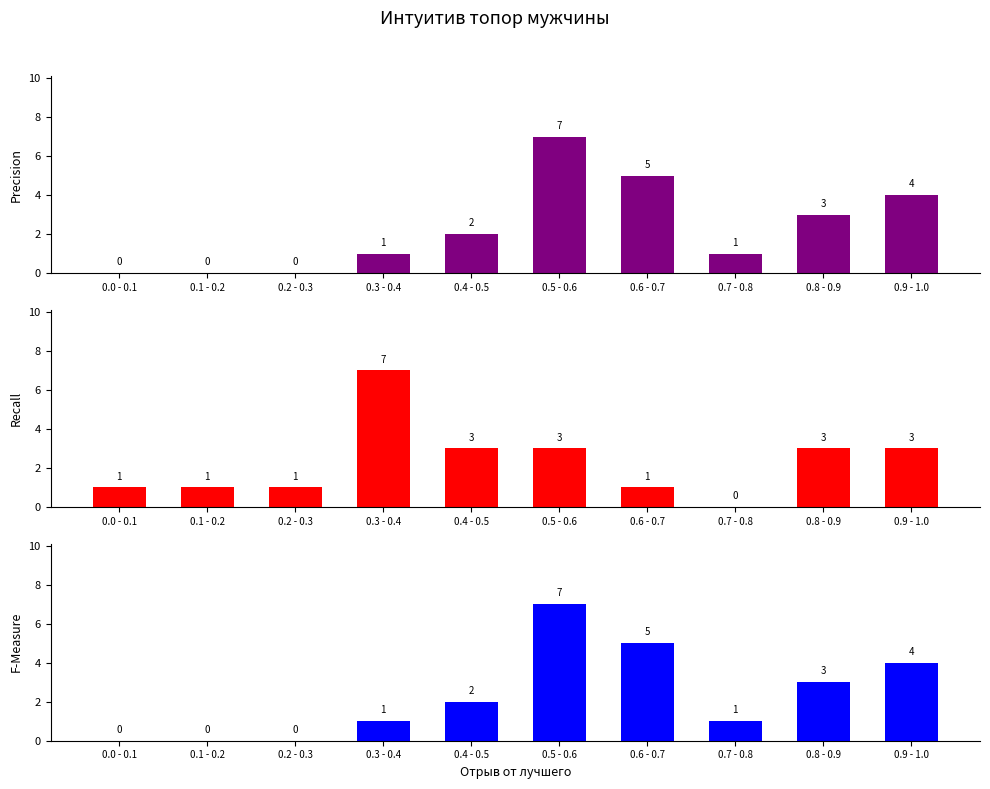

What is the difference between the Сумма (F-Measure) values at 0.4 - 0.5 and 0.5 - 0.6?

5